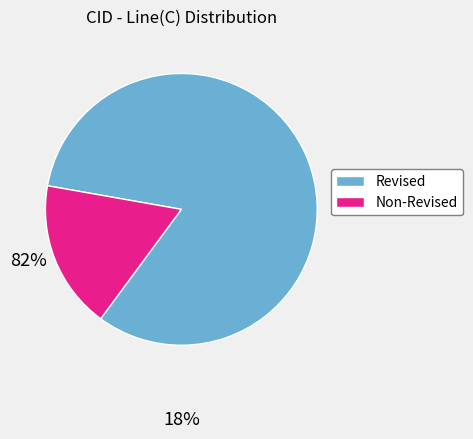

Is there any slice that represents more than half of the pie?

Yes